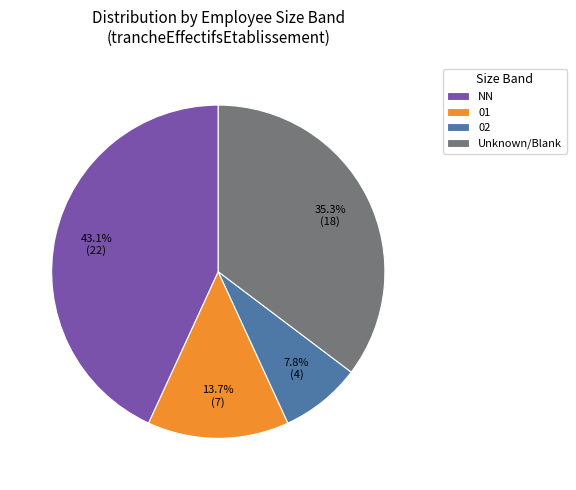

What is the total percentage of 02 and Unknown/Blank?

43.1%